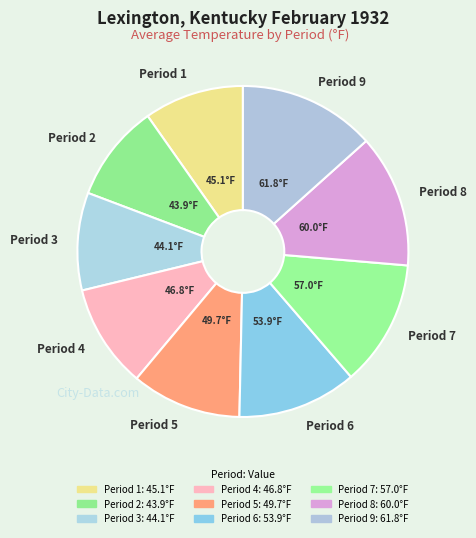

Combined, do Period 7 and Period 2 account for over 50%?

No